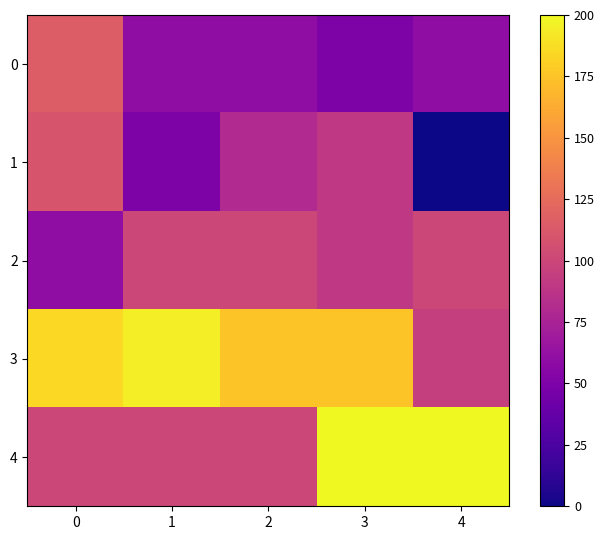

Which has a higher value, 2 or 3?

2